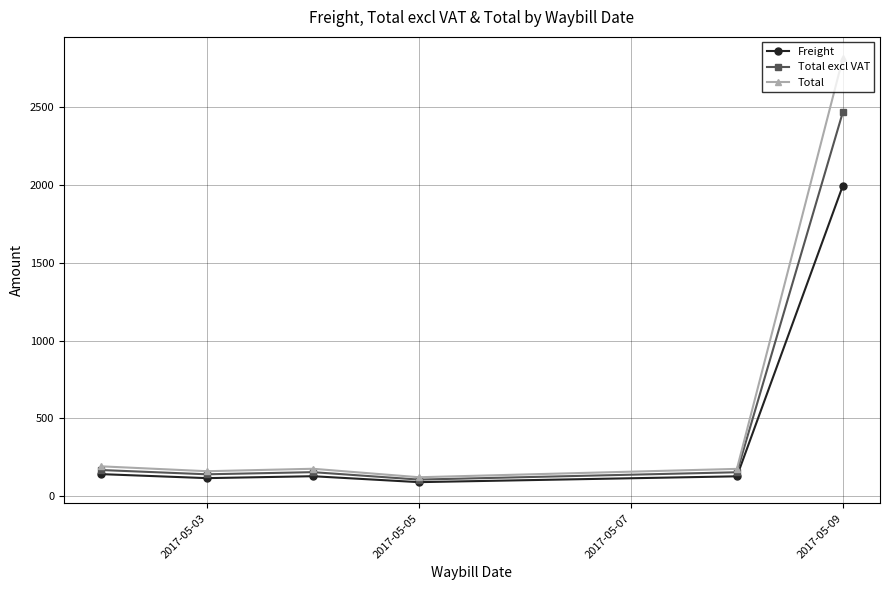

Which series has the largest range (max minus min)?

Total